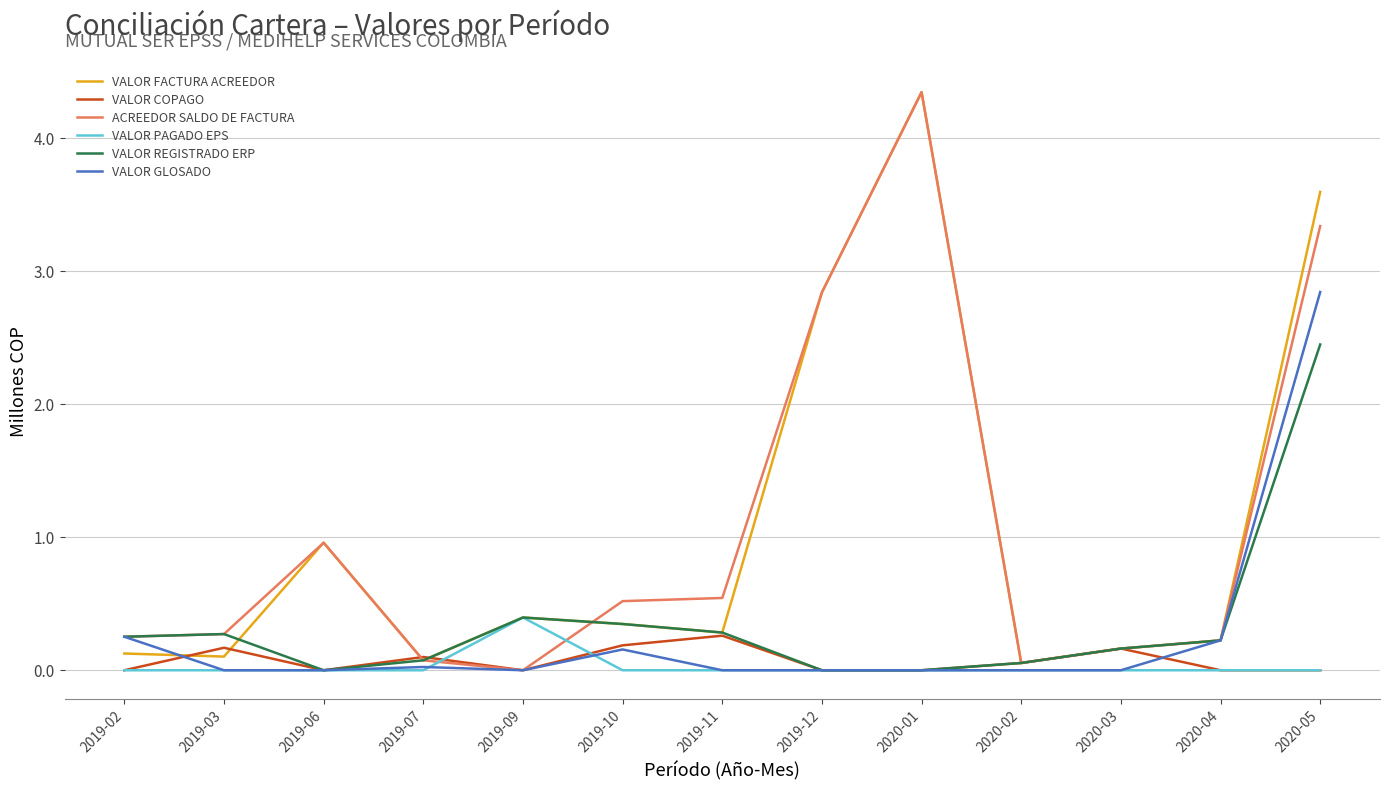

The value of VALOR FACTURA ACREEDOR at 2019-02 is 0.1. True or false?

True